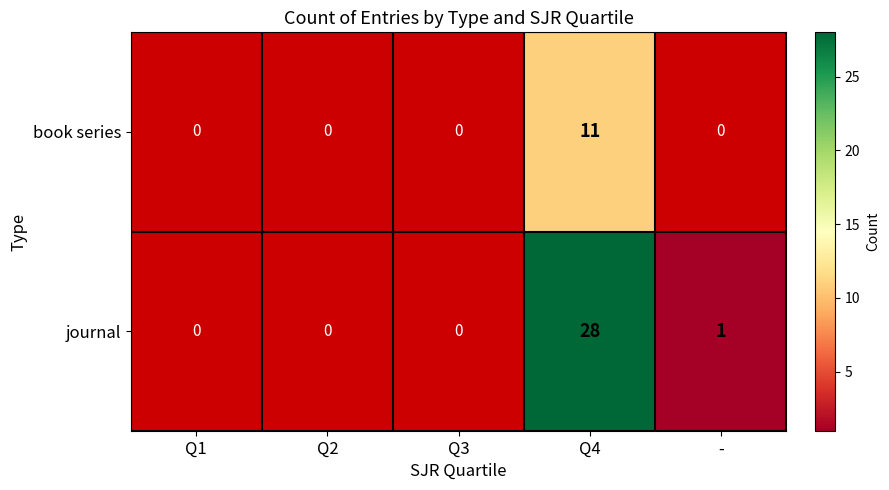

Rank the series at Q4 from highest to lowest value.

journal, book series